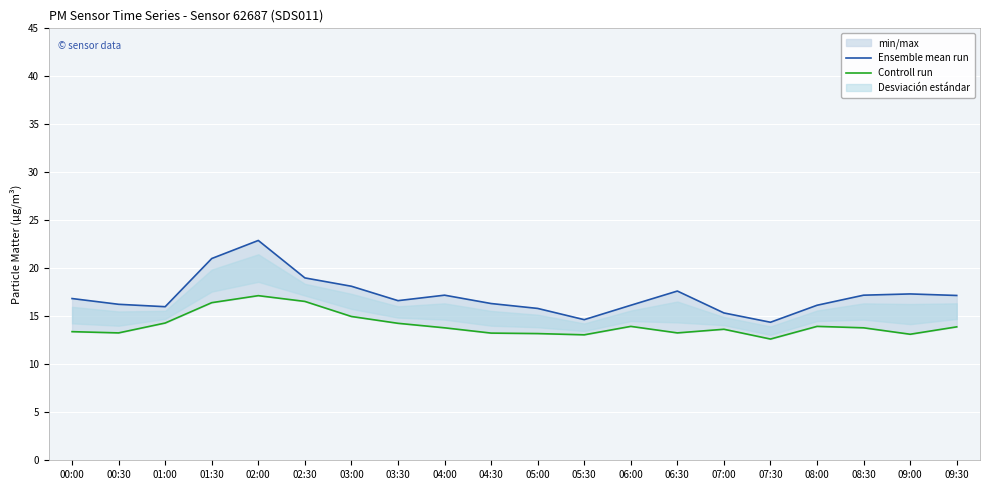

Is this an area chart (filled region under the line)?

No